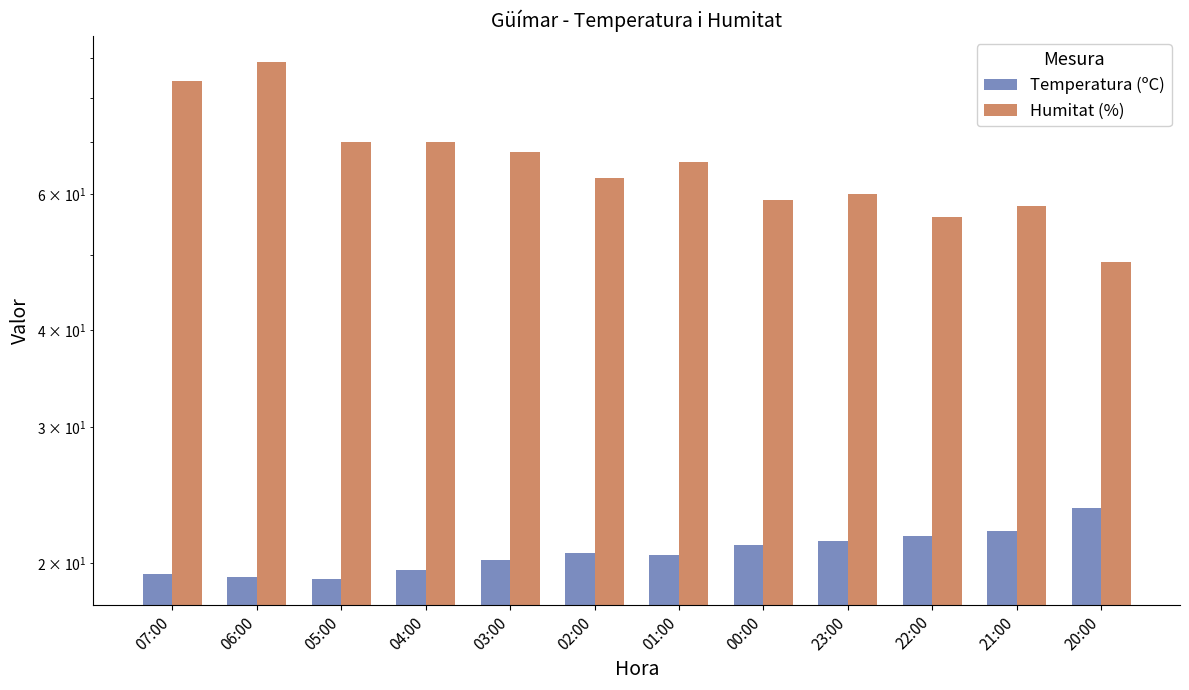

What is the difference between the Temperatura (ºC) values at 06:00 and 00:00?

1.9